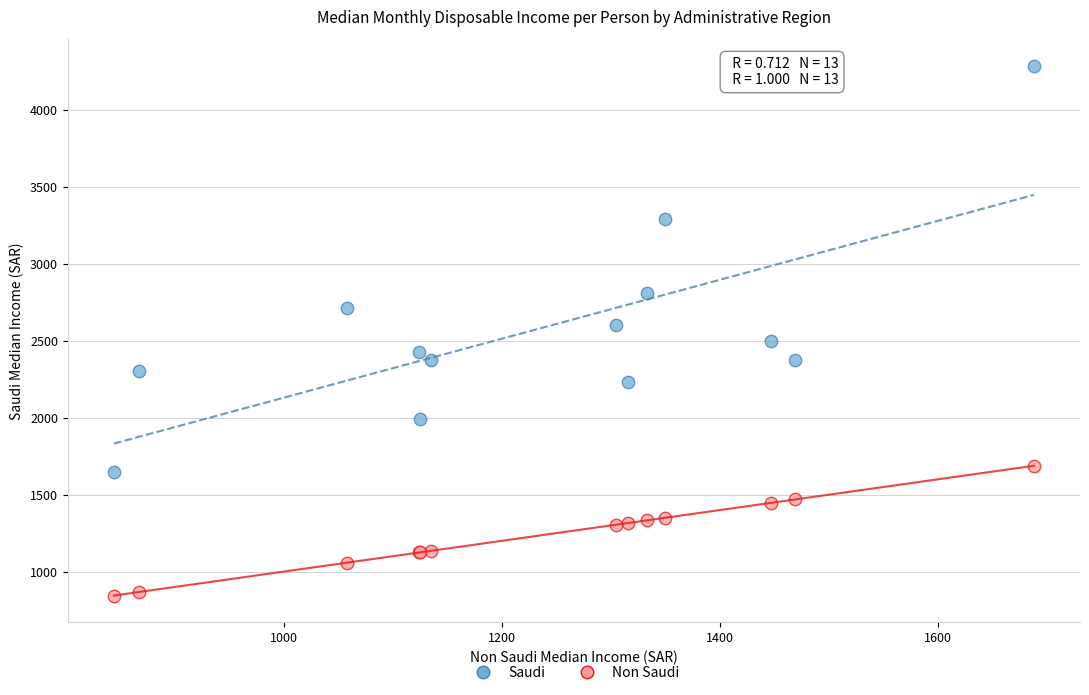

Which series has the widest spread of Y values?

Saudi